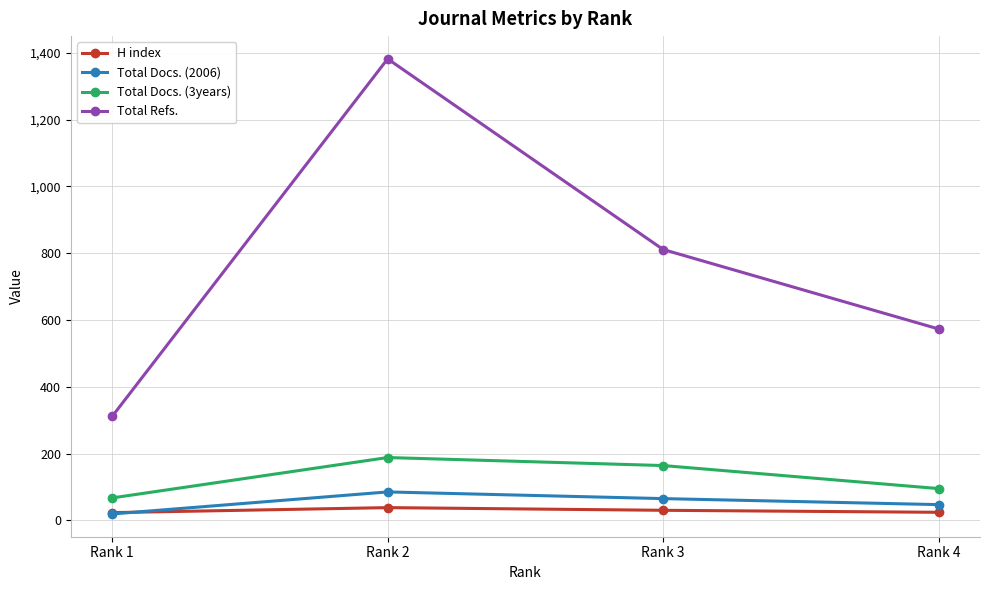

What is the value of the Total Refs. point at the 1st from the left?

311